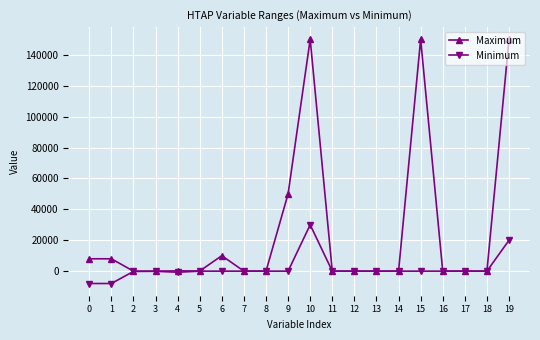

At which label is Maximum closest to 75000?

9